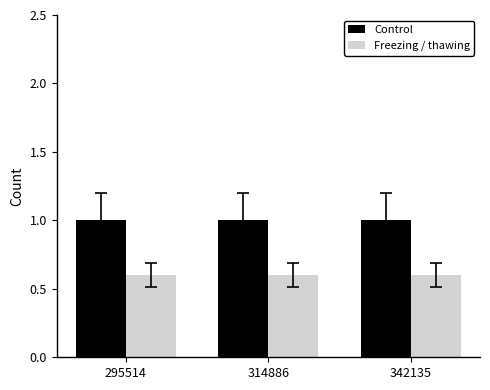

What is the spread (max minus min) of values at 342135?

0.4